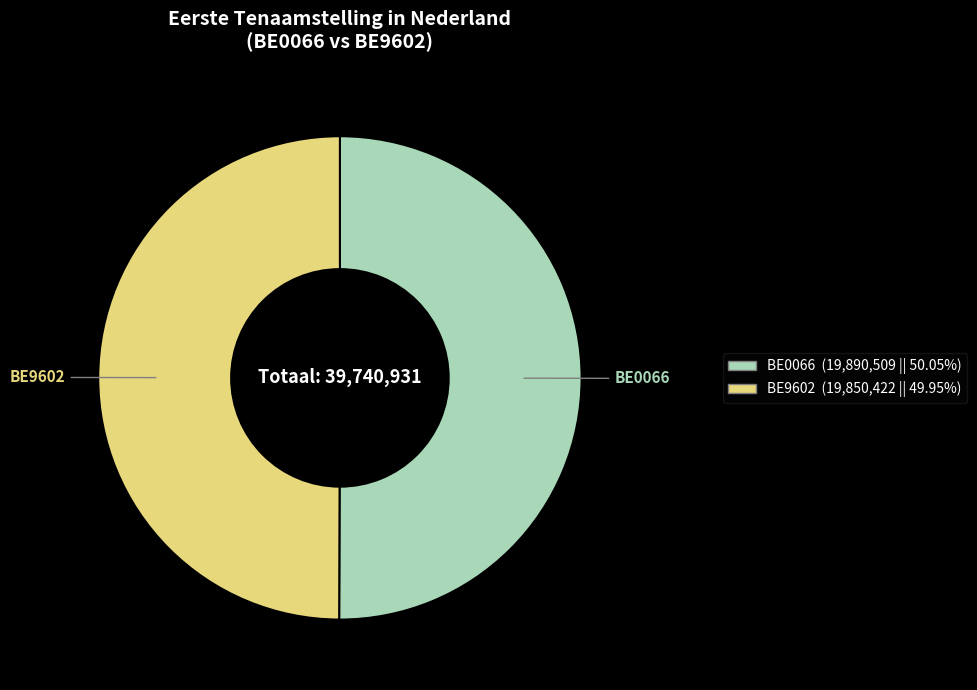

Do BE9602 and BE0066 together represent more than half of the pie?

Yes